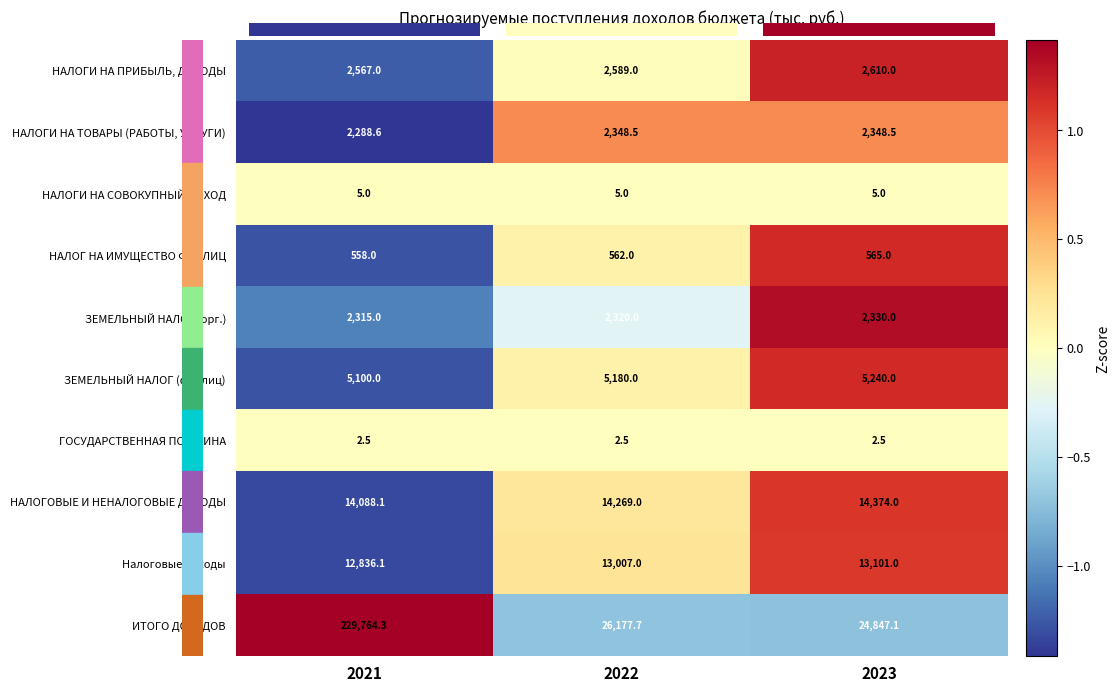

What is the minimum value for НАЛОГИ НА ТОВАРЫ (РАБОТЫ, УСЛУГИ)?

2288.6